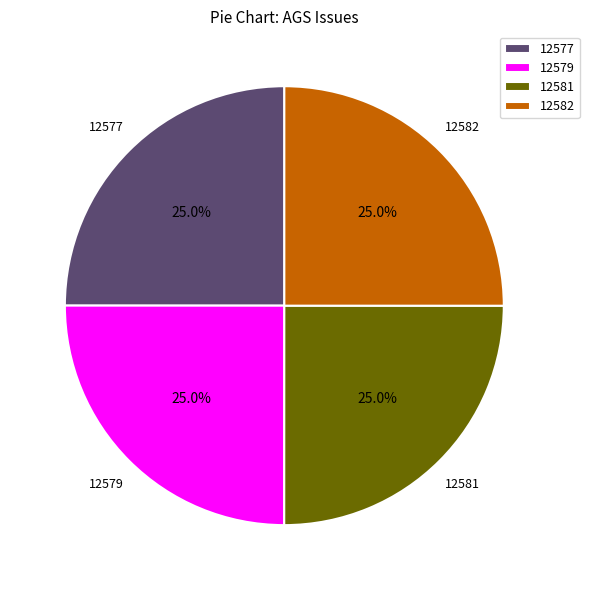

What percentage is the 12581 slice, to the nearest percent?

25%